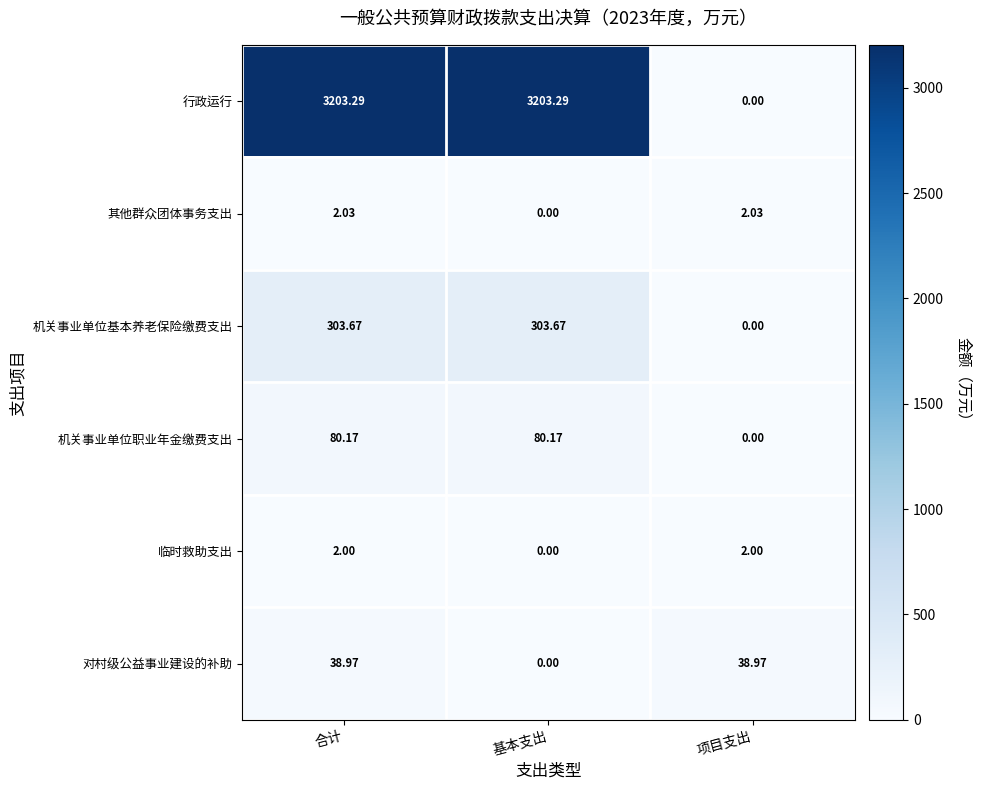

List the series in order of their peak value, highest first.

行政运行, 机关事业单位基本养老保险缴费支出, 机关事业单位职业年金缴费支出, 对村级公益事业建设的补助, 其他群众团体事务支出, 临时救助支出